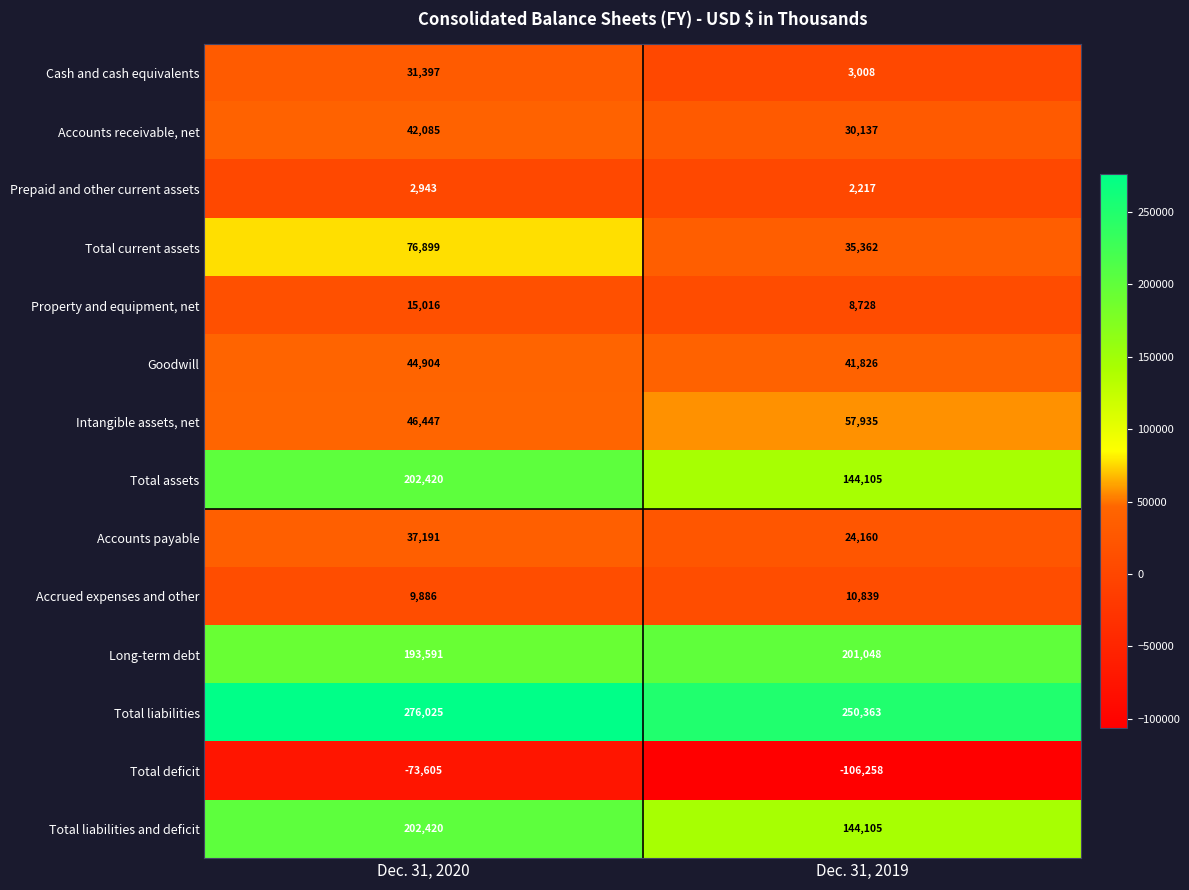

Which label corresponds to the largest value in the chart?

Dec. 31, 2020